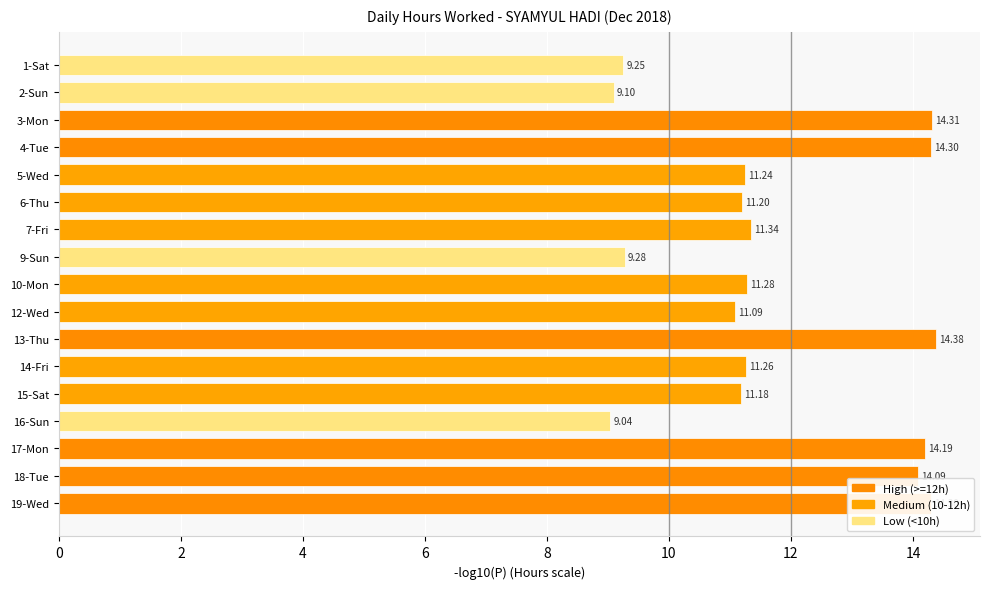

How many values are below 11?

4